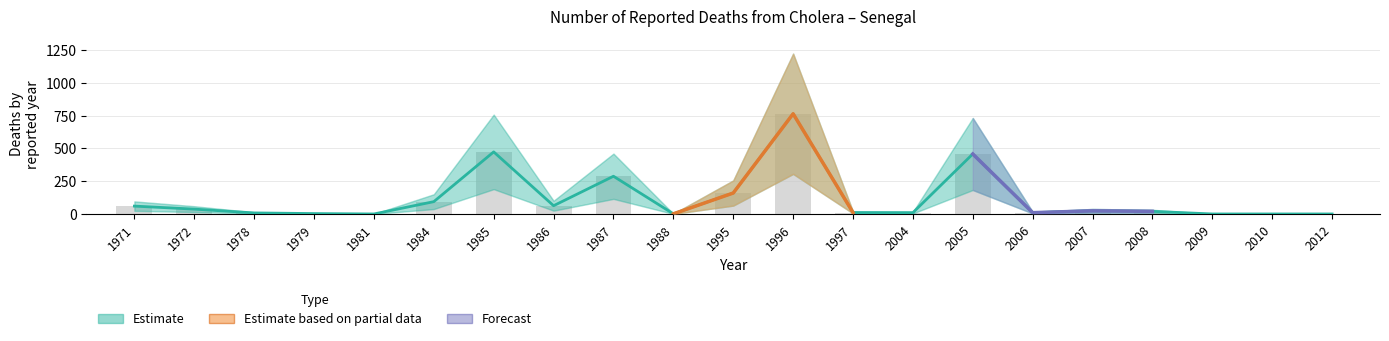

What is the sum of the values at 2007 and 2005?

482